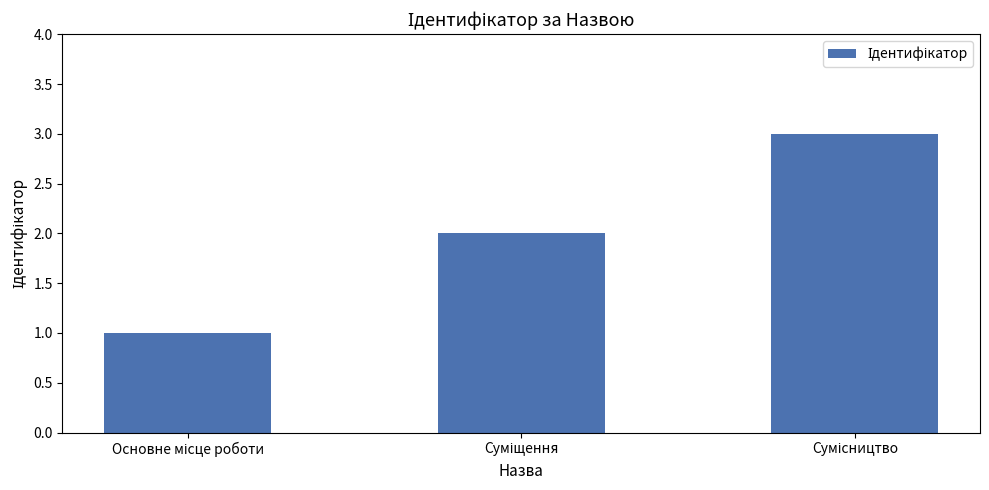

What is the greatest value displayed?

3